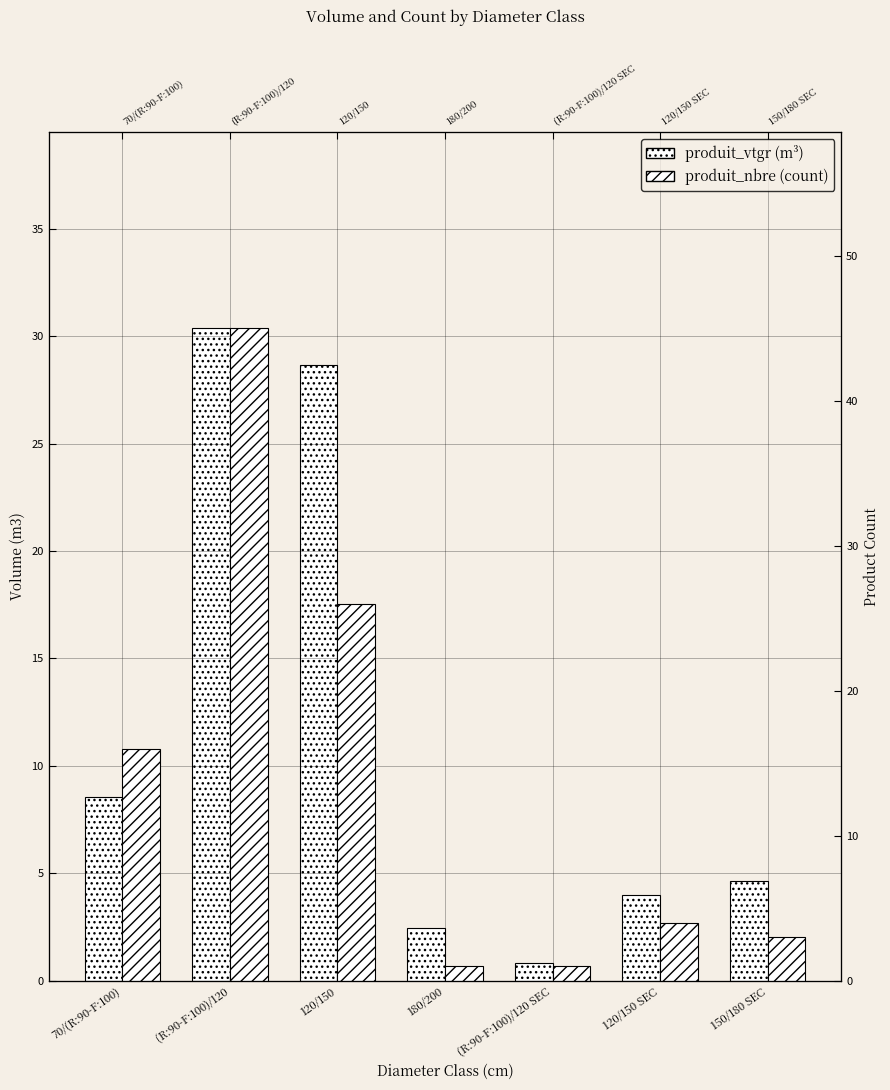

Which series has the largest total across all categories?

produit_nbre